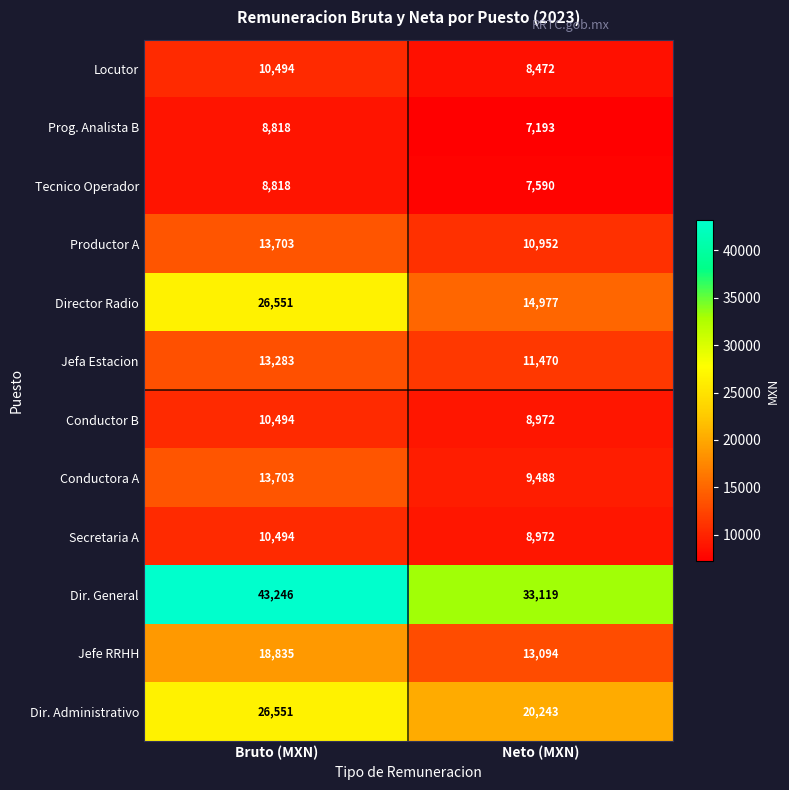

Reading right to left, what are all the values shown in this chart?

Locutor: 8472	10494
Prog. Analista B: 7193	8818
Tecnico Operador: 7590	8818
Productor A: 10952	13703
Director Radio: 14977	26551
Jefa Estacion: 11470	13283
Conductor B: 8972	10494
Conductora A: 9488	13703
Secretaria A: 8972	10494
Dir. General: 33119	43246
Jefe RRHH: 13094	18835
Dir. Administrativo: 20243	26551